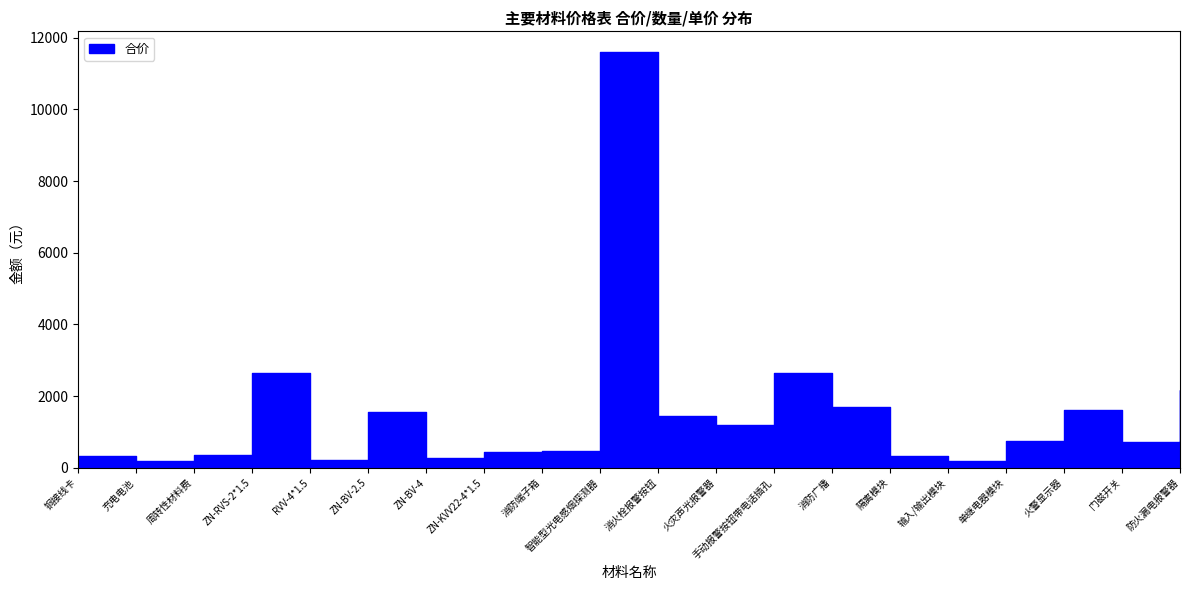

What is the label of the 19th point from the right?

充电电池